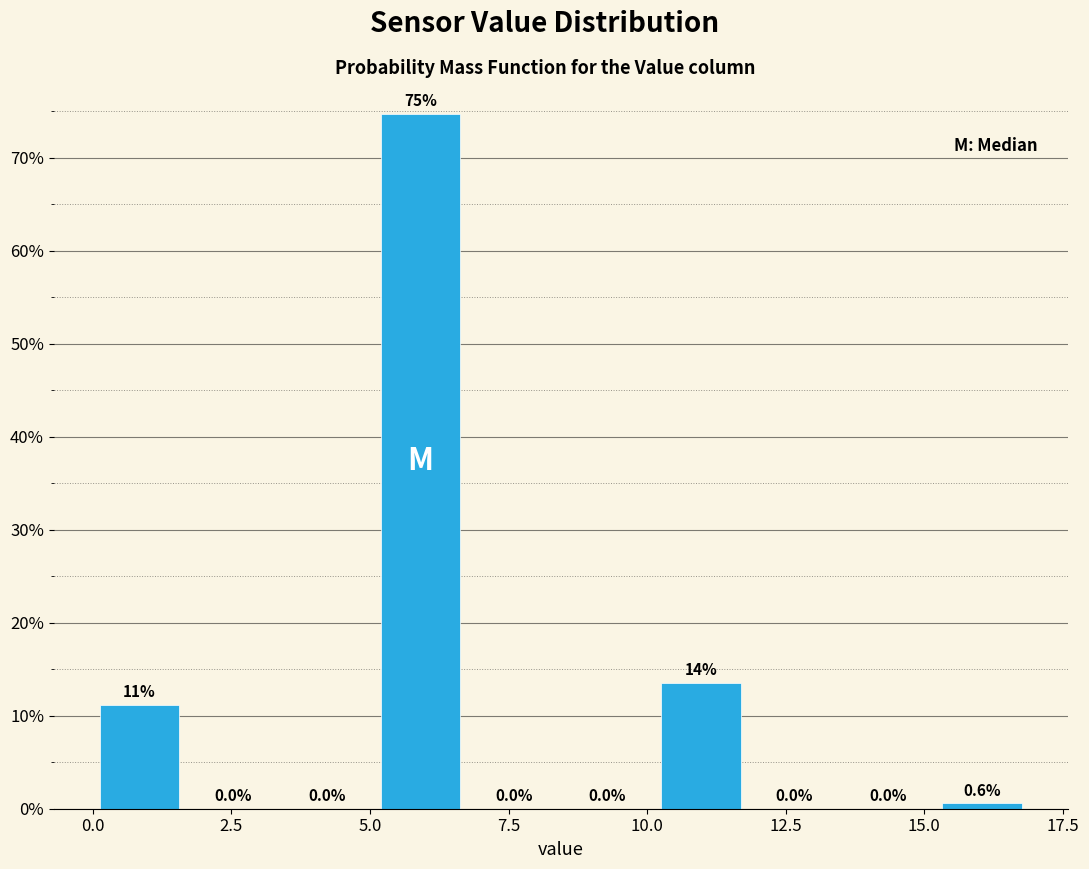

Read against the x-axis, roughly where is the centre of the tallest bar?

6.0